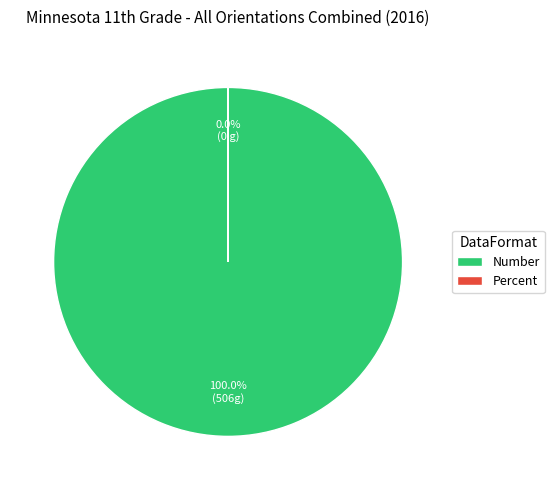

Is there any slice that represents more than half of the pie?

Yes